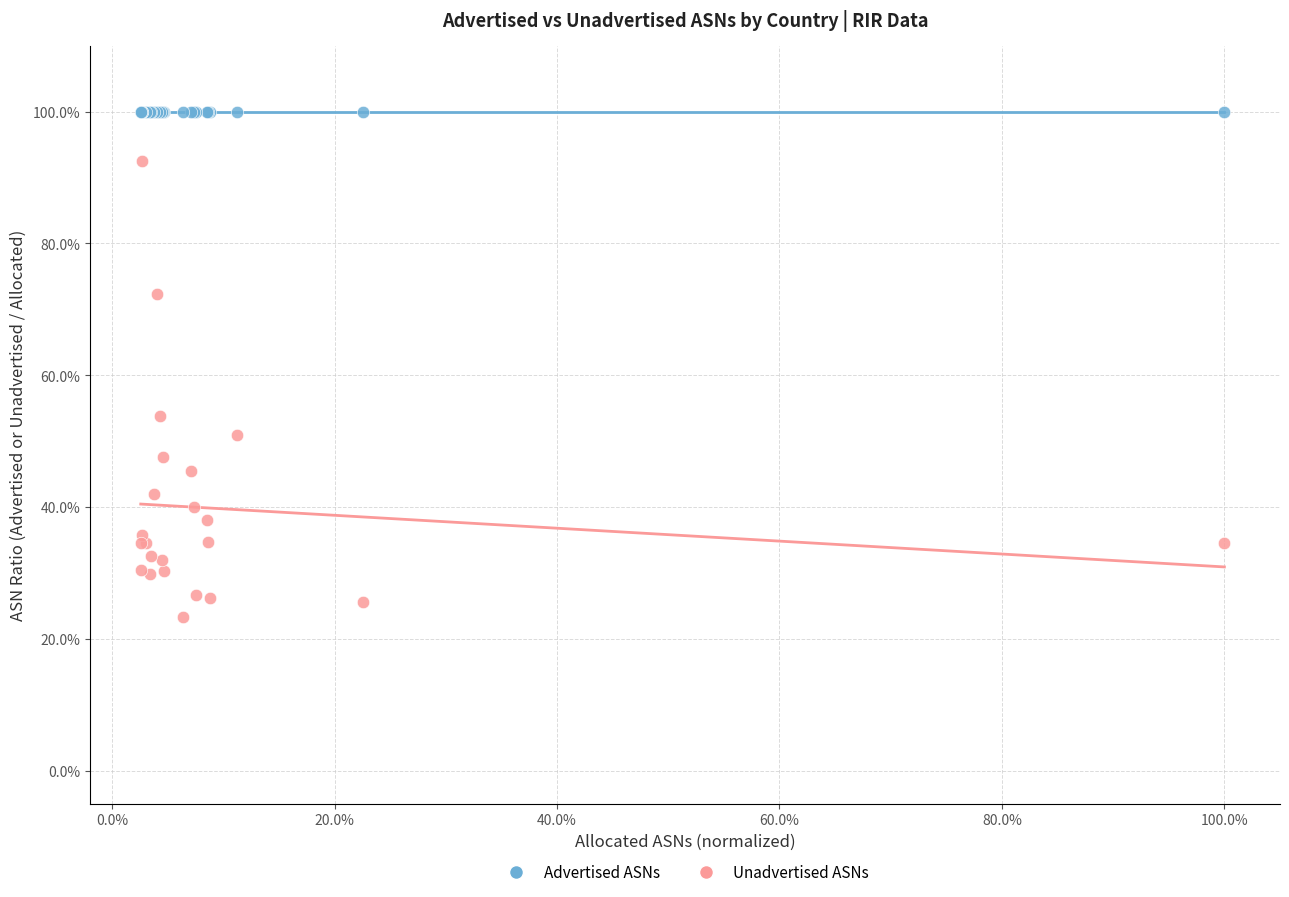

Which series reaches the minimum Y coordinate?

Unadvertised ASNs